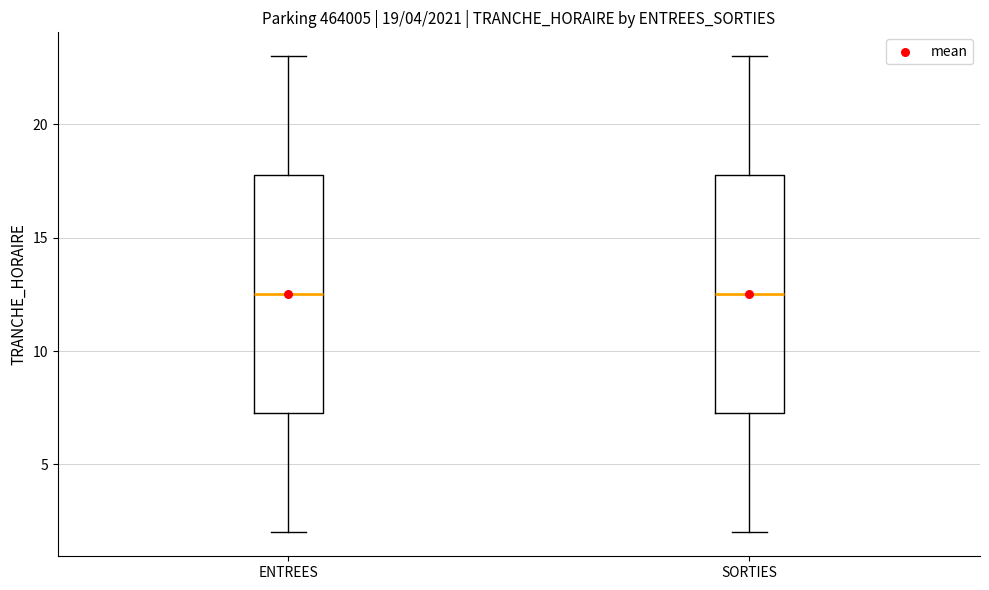

Reading left to right, read every box against the y-axis: the position of its median line, the range the box covers, and the ends of its whiskers. The values are not printed on the chart, so give them approximately, as read against the axis.

ENTREES: median 12.5, box 7.5 to 18.0, whiskers 2.0 to 23.0
SORTIES: median 12.5, box 7.5 to 18.0, whiskers 2.0 to 23.0